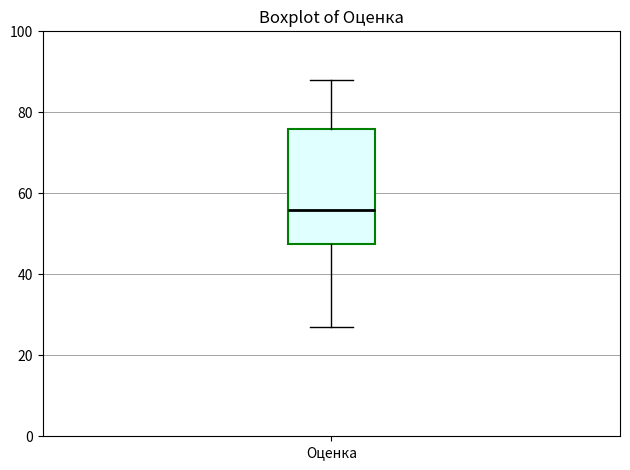

Transcribe this box plot: give where the median line is, the range the box spans, and where the two whiskers end, as read against the y-axis. The values are not printed on the chart, so give them approximately, as read against the axis.

median 56, box 48 to 76, whiskers 28 to 88